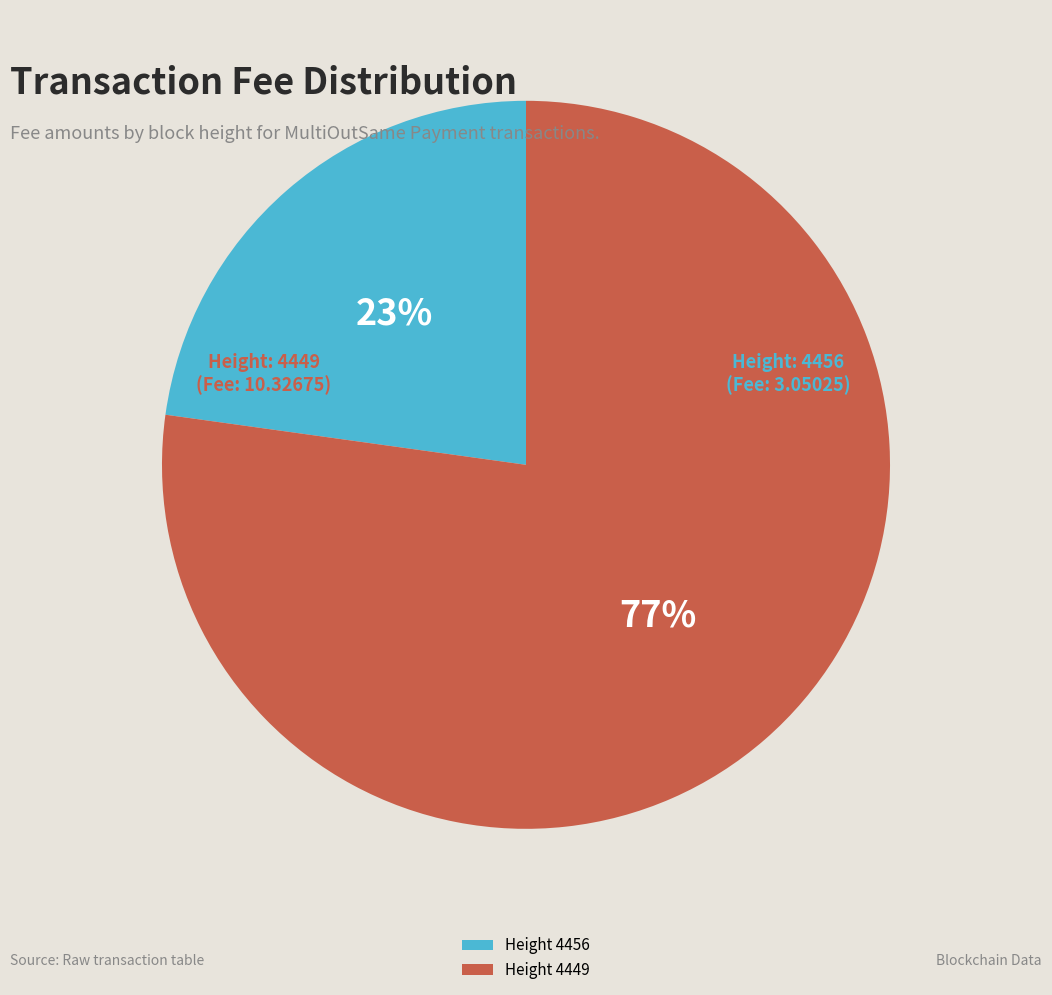

Which has a higher value, Height 4456 or Height 4449?

Height 4449